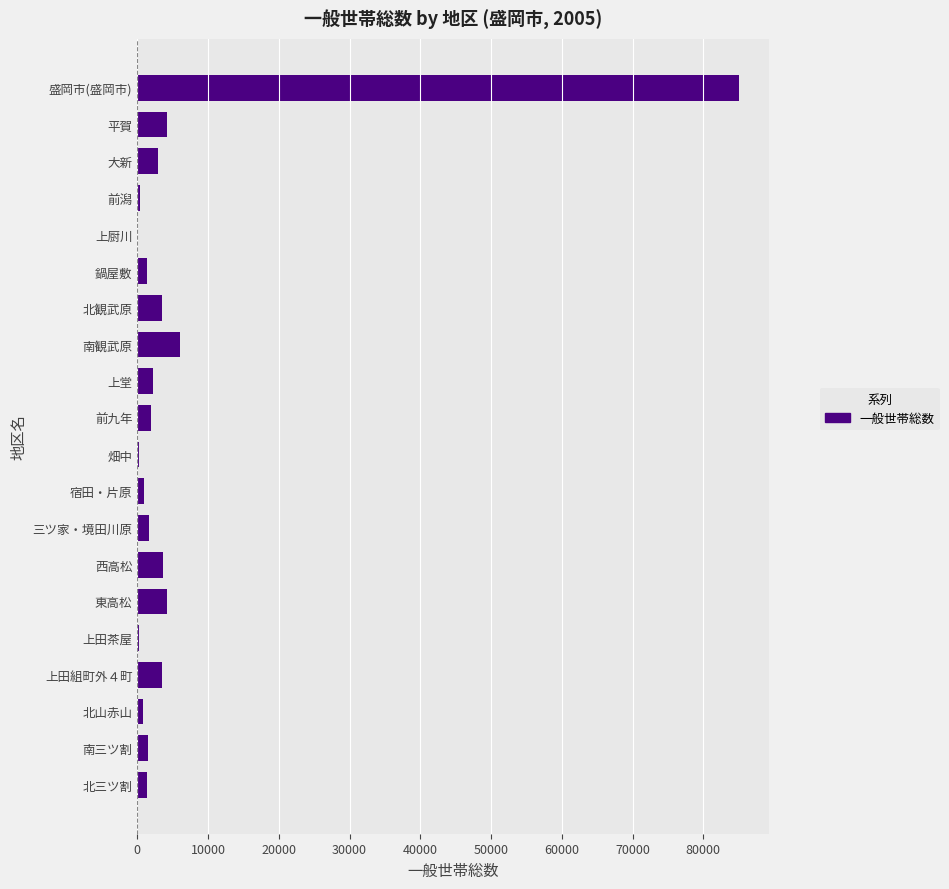

Which category has the highest value across all series?

盛岡市(盛岡市)